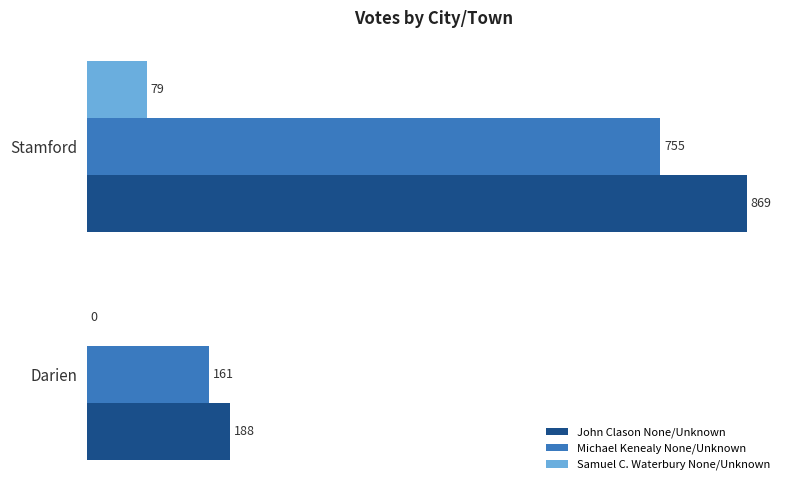

What is the sum of all Michael Kenealy None/Unknown values?

916